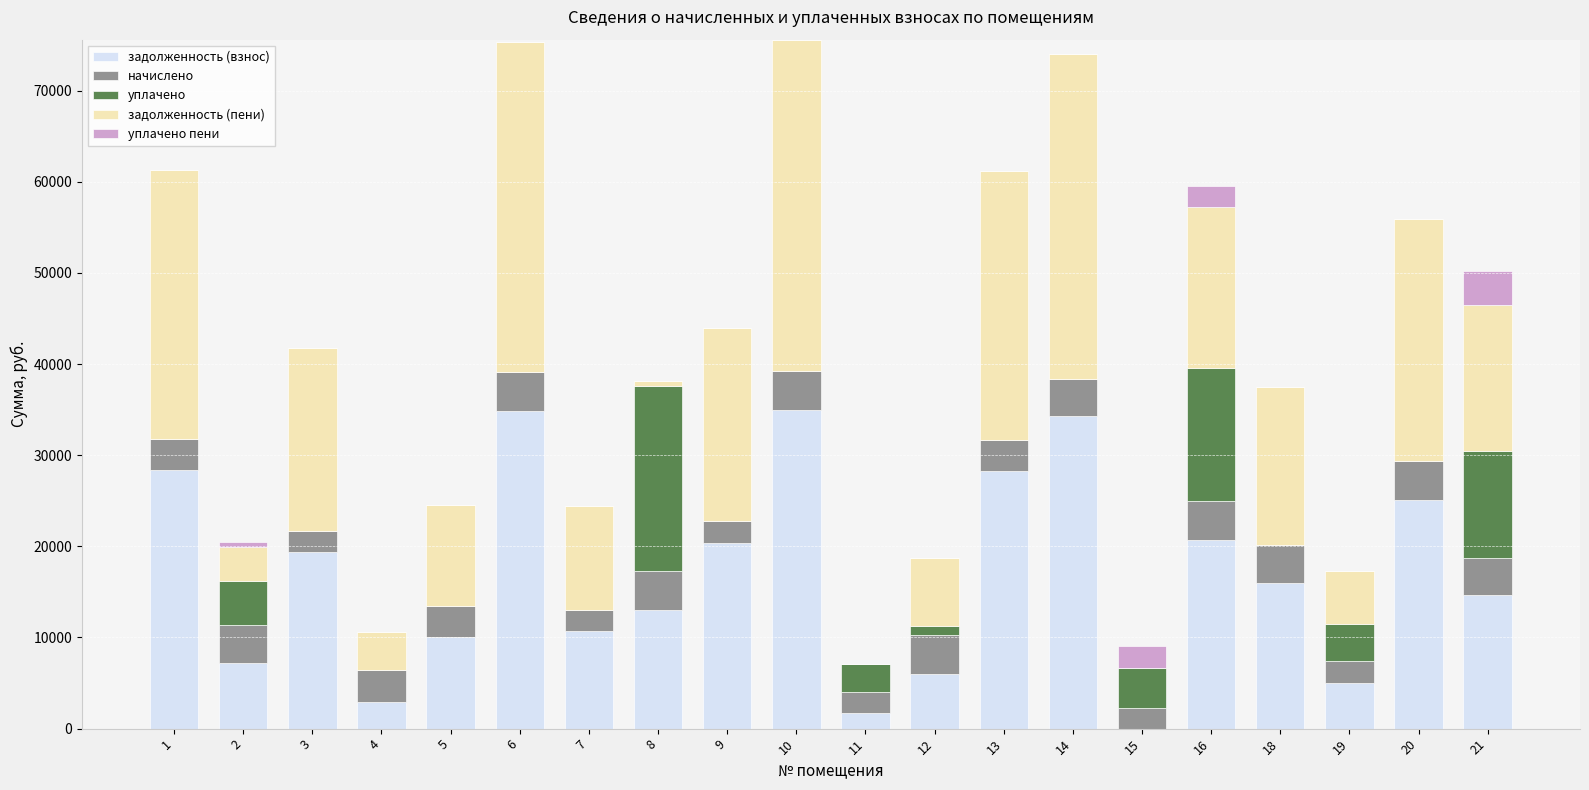

What is the maximum value for задолженность (взнос)?

34977.1